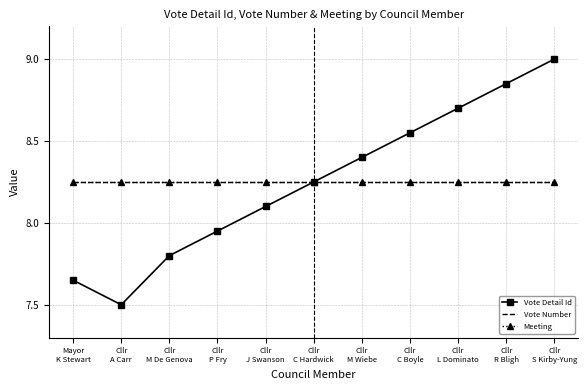

True or false: Meeting and Vote Number intersect in this chart.

False